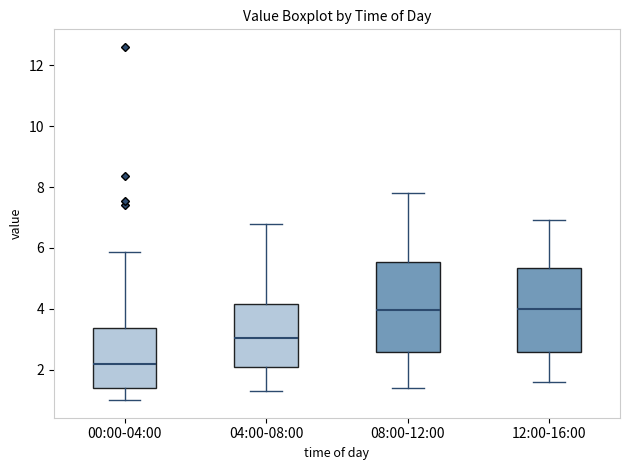

Reading left to right, transcribe this box plot: for each box, give where its median line is, the range the box spans, and where its two whiskers end, as read against the y-axis. The values are not printed on the chart, so give them approximately, as read against the axis.

00:00-04:00: median 2.2, box 1.4 to 3.4, whiskers 1.0 to 5.8
04:00-08:00: median 3.0, box 2.0 to 4.2, whiskers 1.4 to 6.8
08:00-12:00: median 4.0, box 2.6 to 5.6, whiskers 1.4 to 7.8
12:00-16:00: median 4.0, box 2.6 to 5.4, whiskers 1.6 to 7.0